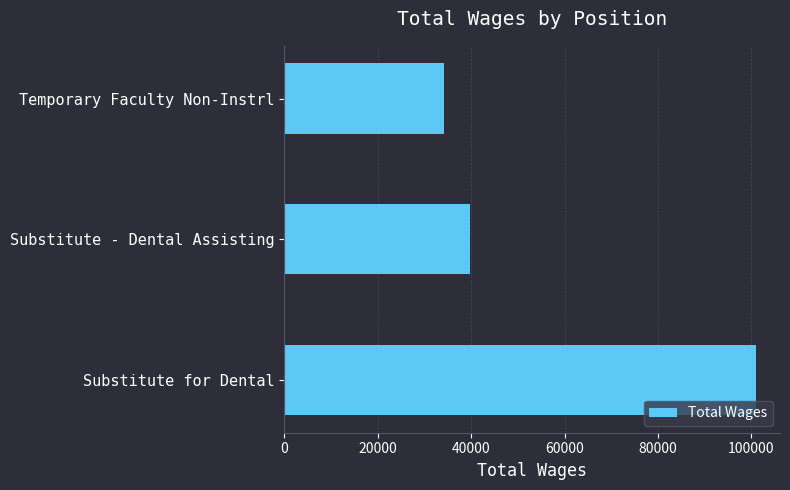

How many values are below 39657?

1